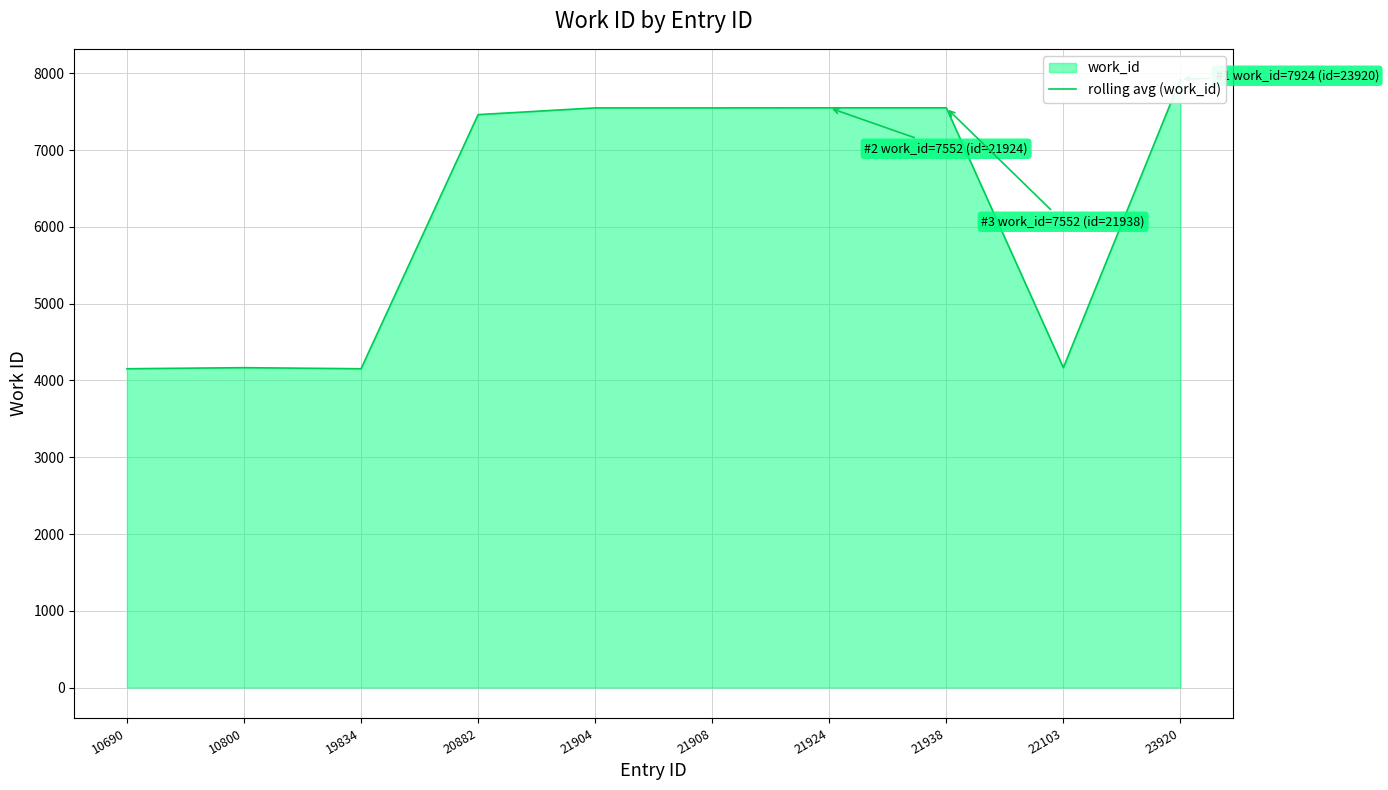

How many interior local valleys (lower than both neighbors) does the data have?

2